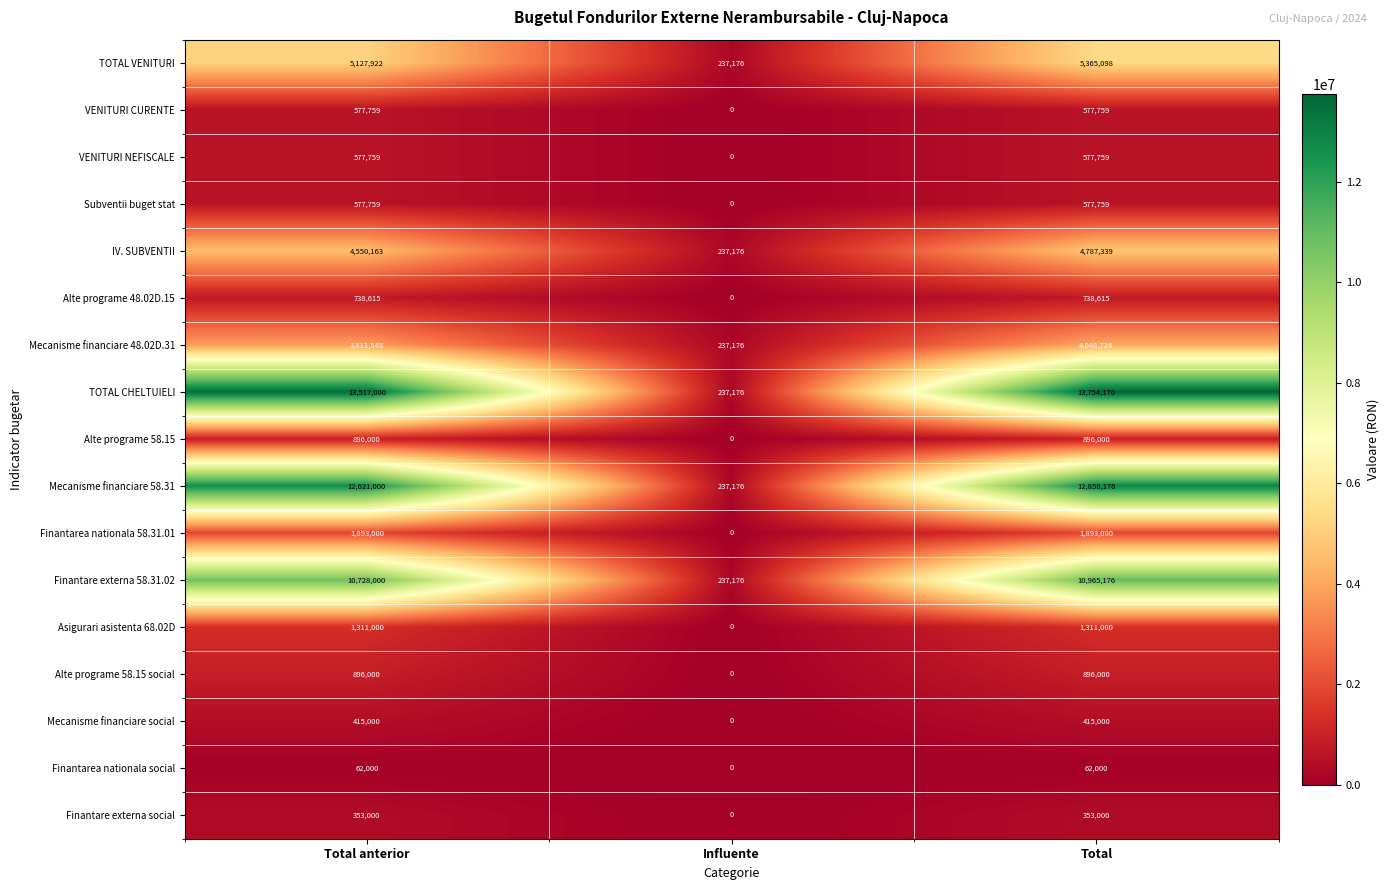

The value of Finantarea nationala social at Influente is 0. True or false?

True